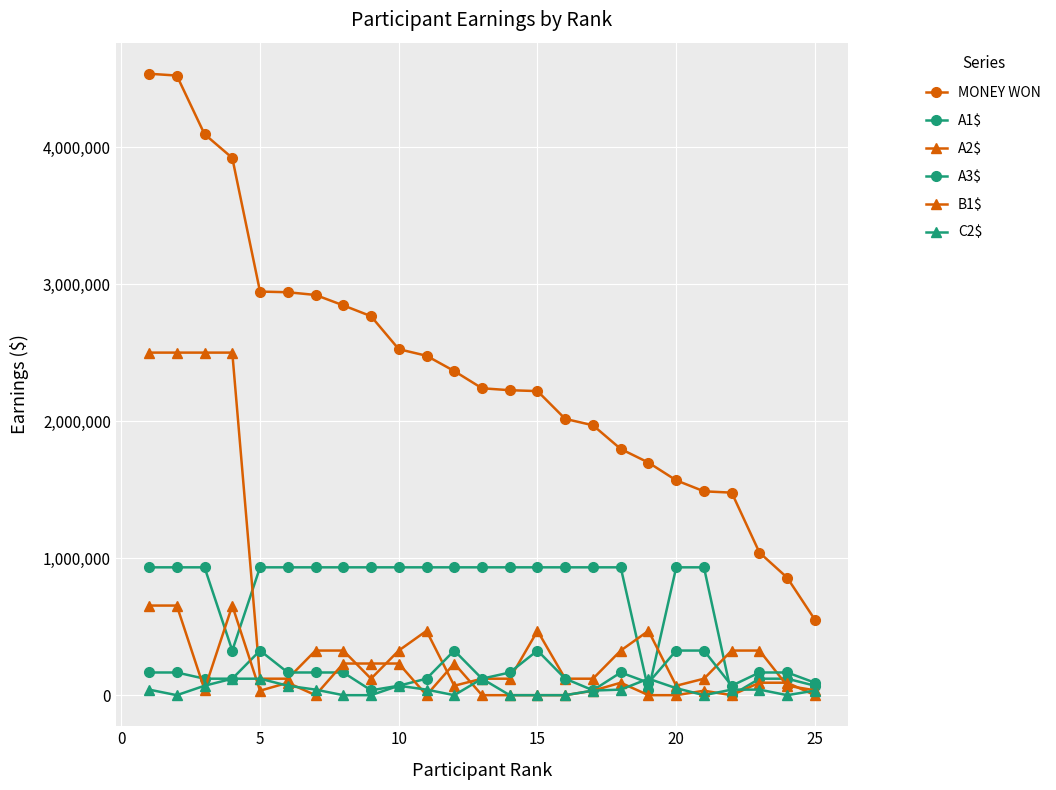

Count the number of categories in the chart.

25